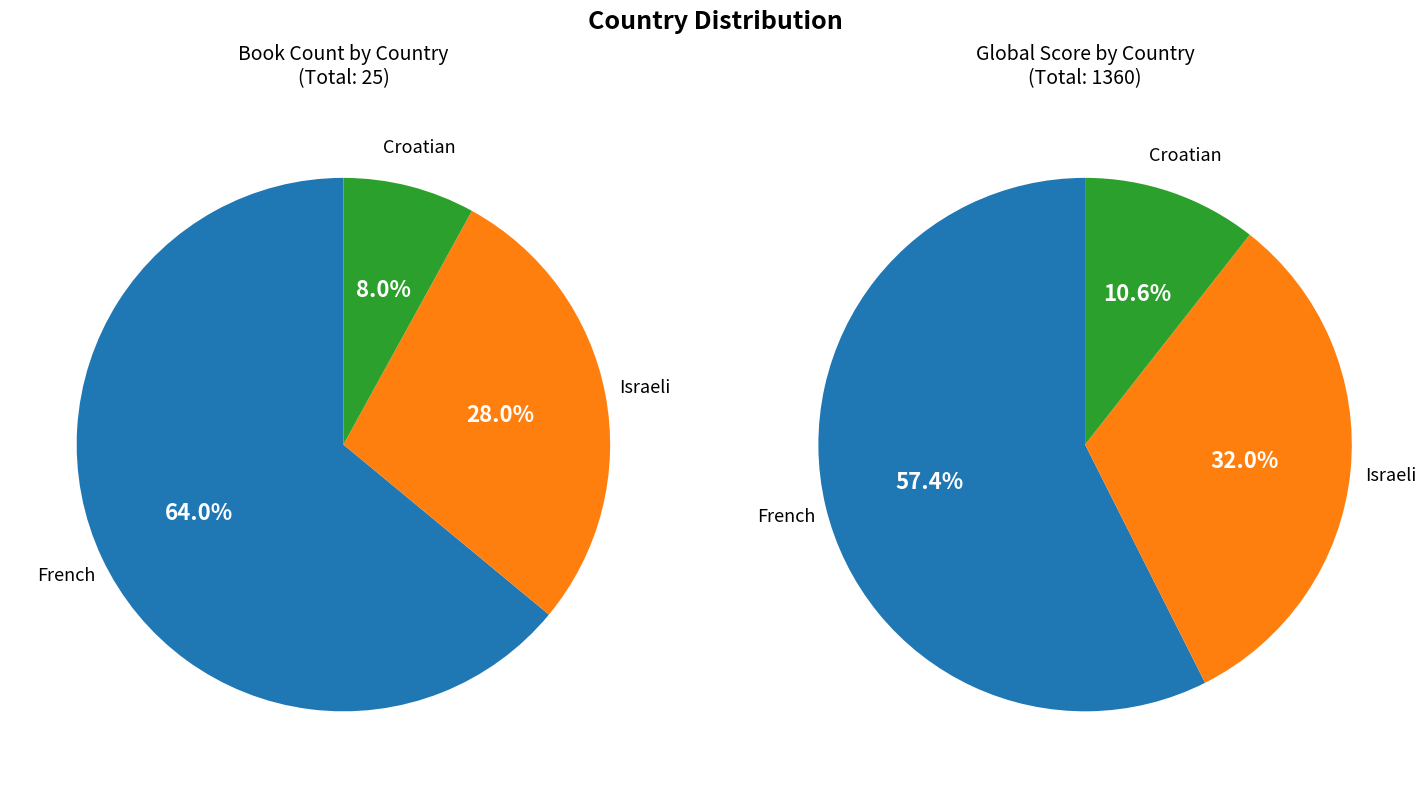

How much of the chart is everything except Israeli?

72.0%